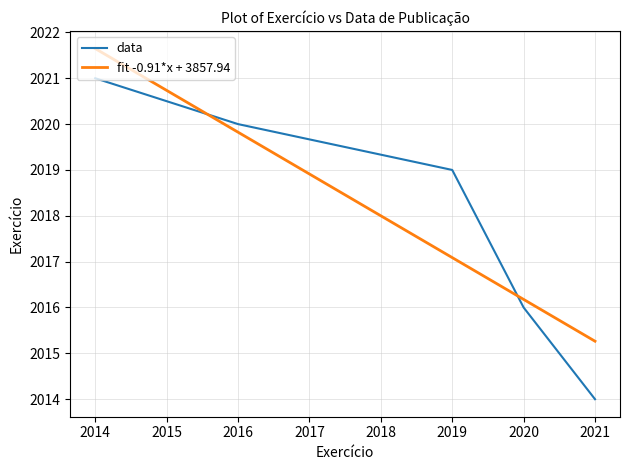

Which category has the lowest value across all series?

2021